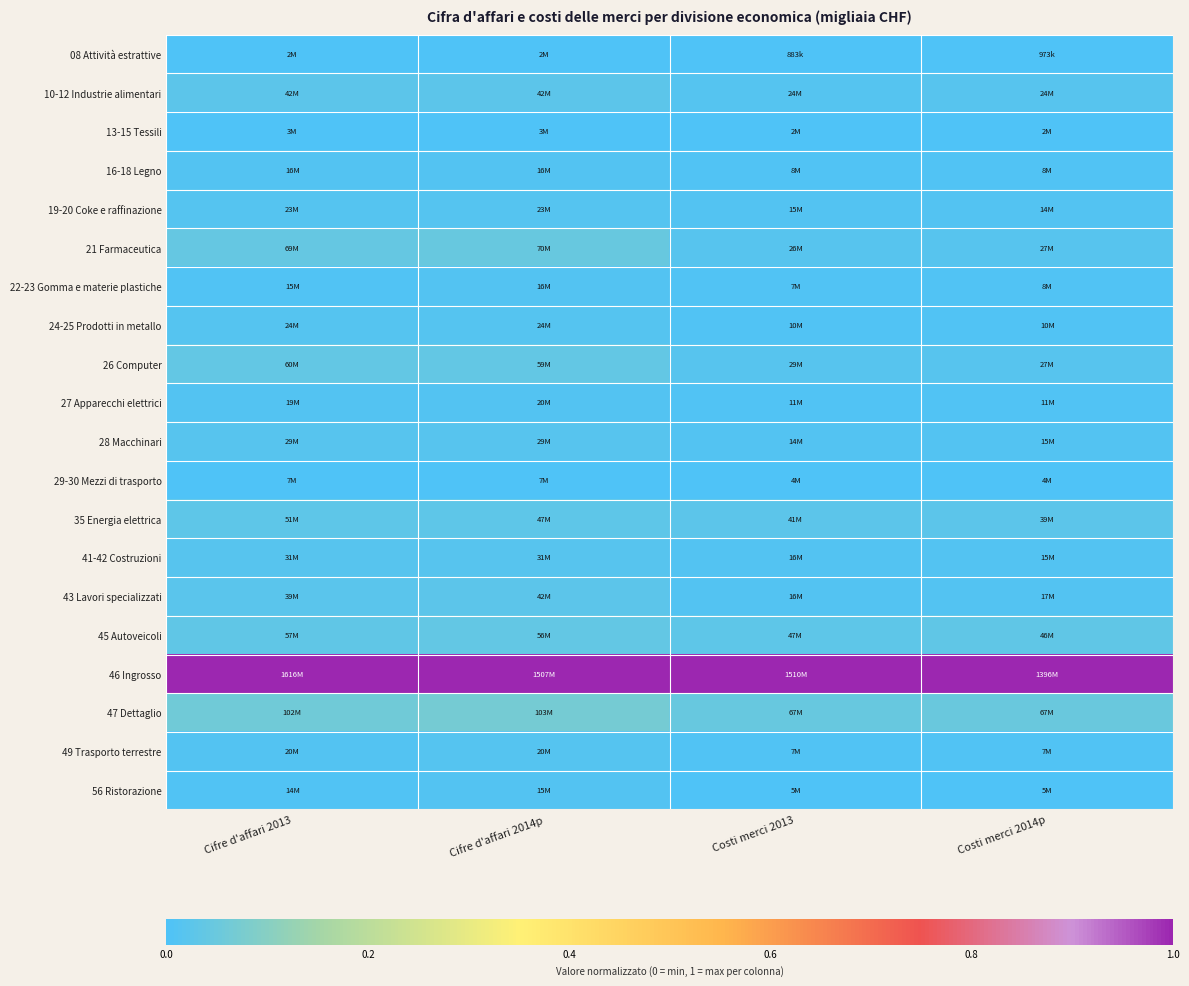

Reading left to right, what are all the values shown in this chart?

08 Attività estrattive: Cifre d'affari 2013=0.0	Cifre d'affari 2014p=0.0	Costi merci 2013=0.0	Costi merci 2014p=0.0
10-12 Industrie alimentari: Cifre d'affari 2013=0.0	Cifre d'affari 2014p=0.0	Costi merci 2013=0.0	Costi merci 2014p=0.0
13-15 Tessili: Cifre d'affari 2013=0.0	Cifre d'affari 2014p=0.0	Costi merci 2013=0.0	Costi merci 2014p=0.0
16-18 Legno: Cifre d'affari 2013=0.0	Cifre d'affari 2014p=0.0	Costi merci 2013=0.0	Costi merci 2014p=0.0
19-20 Coke e raffinazione: Cifre d'affari 2013=0.0	Cifre d'affari 2014p=0.0	Costi merci 2013=0.0	Costi merci 2014p=0.0
21 Farmaceutica: Cifre d'affari 2013=0.0	Cifre d'affari 2014p=0.0	Costi merci 2013=0.0	Costi merci 2014p=0.0
22-23 Gomma e materie plastiche: Cifre d'affari 2013=0.0	Cifre d'affari 2014p=0.0	Costi merci 2013=0.0	Costi merci 2014p=0.0
24-25 Prodotti in metallo: Cifre d'affari 2013=0.0	Cifre d'affari 2014p=0.0	Costi merci 2013=0.0	Costi merci 2014p=0.0
26 Computer: Cifre d'affari 2013=0.0	Cifre d'affari 2014p=0.0	Costi merci 2013=0.0	Costi merci 2014p=0.0
27 Apparecchi elettrici: Cifre d'affari 2013=0.0	Cifre d'affari 2014p=0.0	Costi merci 2013=0.0	Costi merci 2014p=0.0
28 Macchinari: Cifre d'affari 2013=0.0	Cifre d'affari 2014p=0.0	Costi merci 2013=0.0	Costi merci 2014p=0.0
29-30 Mezzi di trasporto: Cifre d'affari 2013=0.0	Cifre d'affari 2014p=0.0	Costi merci 2013=0.0	Costi merci 2014p=0.0
35 Energia elettrica: Cifre d'affari 2013=0.0	Cifre d'affari 2014p=0.0	Costi merci 2013=0.0	Costi merci 2014p=0.0
41-42 Costruzioni: Cifre d'affari 2013=0.0	Cifre d'affari 2014p=0.0	Costi merci 2013=0.0	Costi merci 2014p=0.0
43 Lavori specializzati: Cifre d'affari 2013=0.0	Cifre d'affari 2014p=0.0	Costi merci 2013=0.0	Costi merci 2014p=0.0
45 Autoveicoli: Cifre d'affari 2013=0.0	Cifre d'affari 2014p=0.0	Costi merci 2013=0.0	Costi merci 2014p=0.0
46 Ingrosso: Cifre d'affari 2013=1.0	Cifre d'affari 2014p=1.0	Costi merci 2013=1.0	Costi merci 2014p=1.0
47 Dettaglio: Cifre d'affari 2013=0.1	Cifre d'affari 2014p=0.1	Costi merci 2013=0.0	Costi merci 2014p=0.0
49 Trasporto terrestre: Cifre d'affari 2013=0.0	Cifre d'affari 2014p=0.0	Costi merci 2013=0.0	Costi merci 2014p=0.0
56 Ristorazione: Cifre d'affari 2013=0.0	Cifre d'affari 2014p=0.0	Costi merci 2013=0.0	Costi merci 2014p=0.0